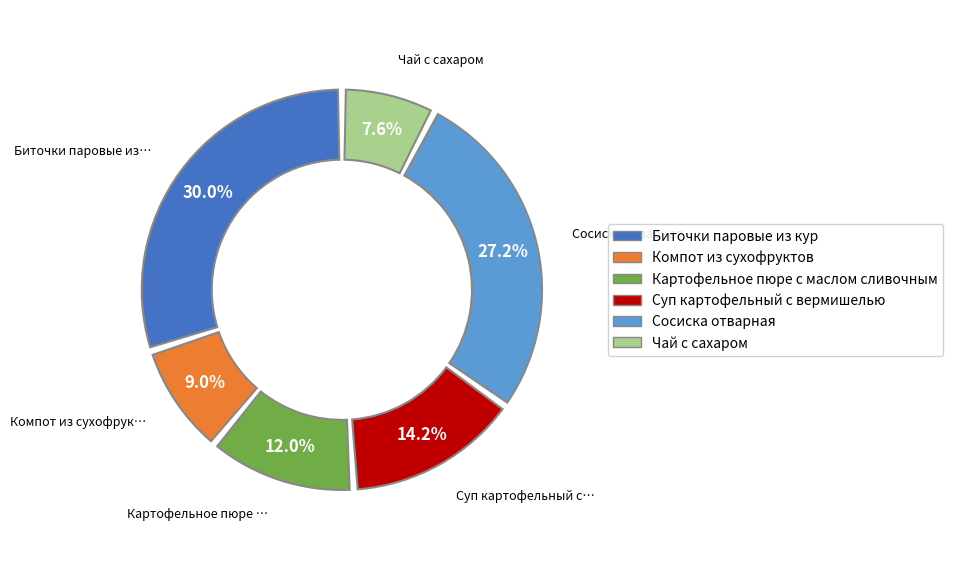

What is the smallest slice in the pie chart?

Чай с сахаром